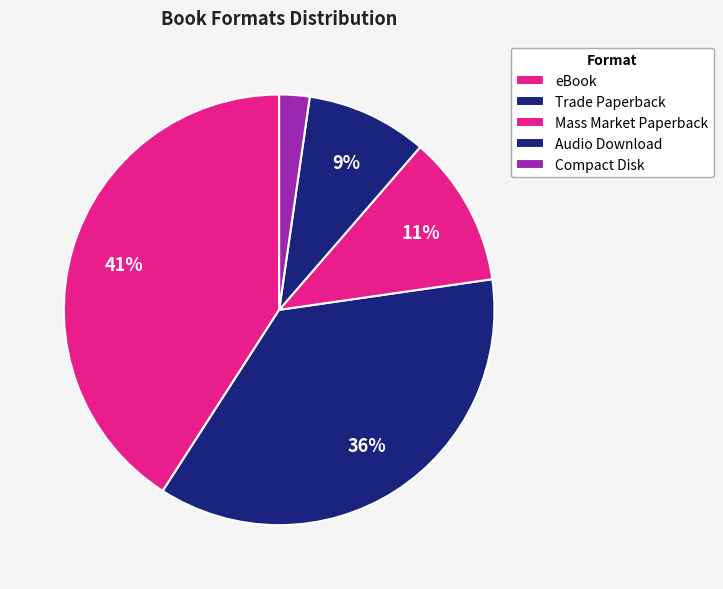

Which category has the biggest portion of the pie?

eBook